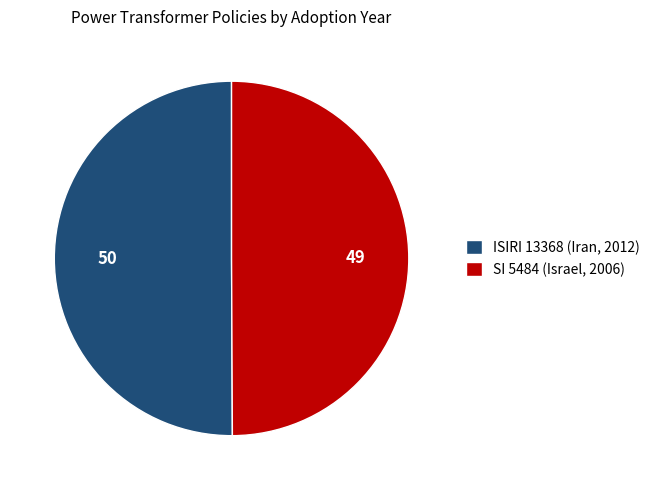

Combined, do SI 5484 (Israel, 2006) and ISIRI 13368 (Iran, 2012) account for over 50%?

Yes